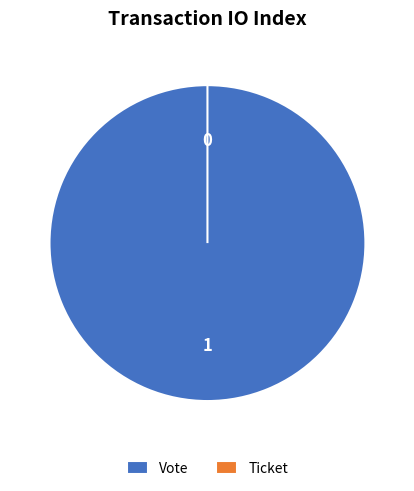

Which category has the biggest portion of the pie?

Vote